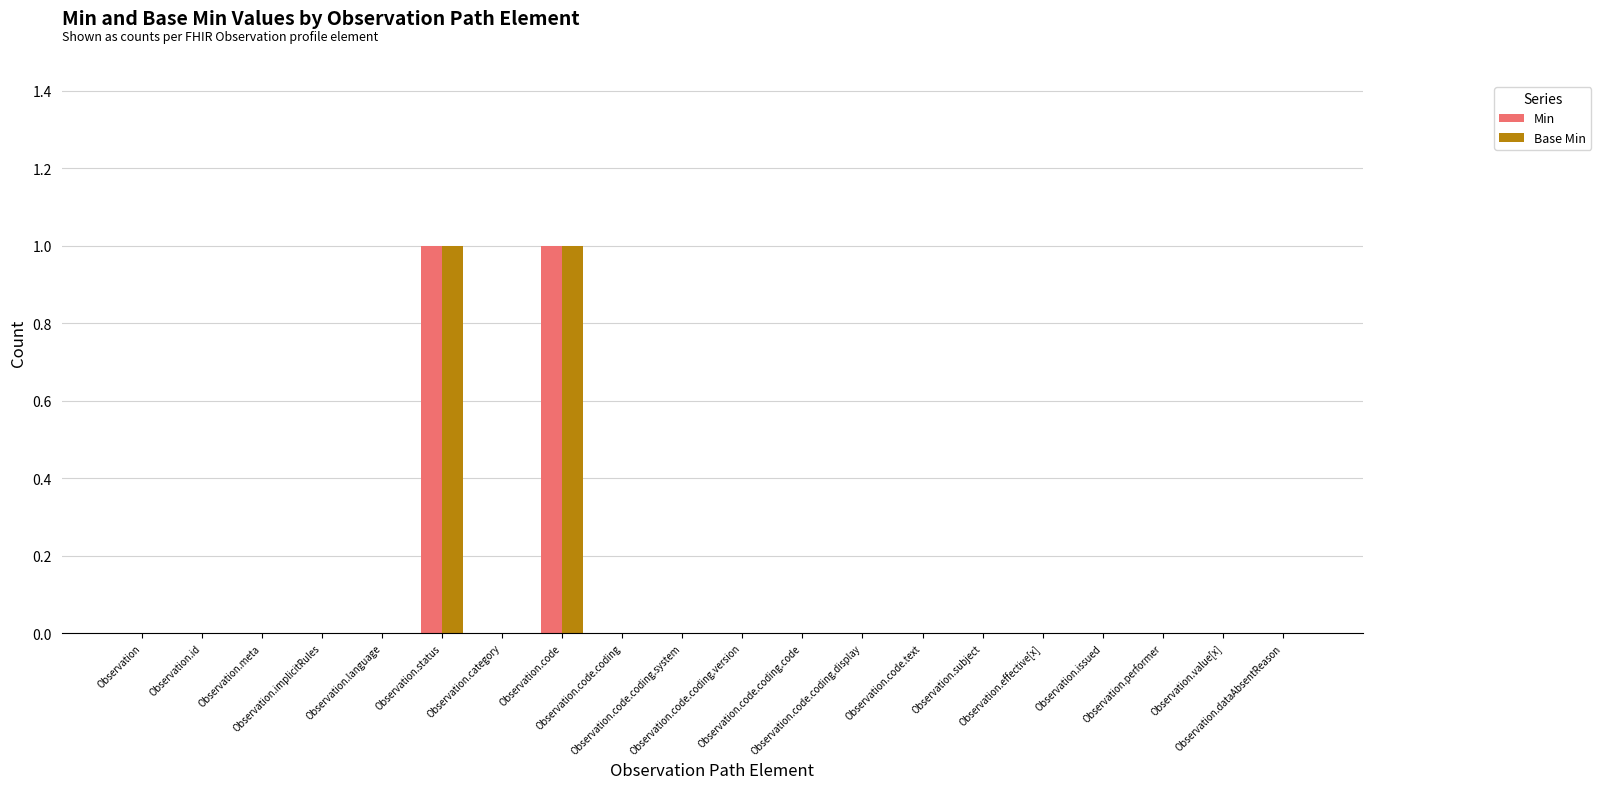

The value of Min at Observation.language is 0. True or false?

False